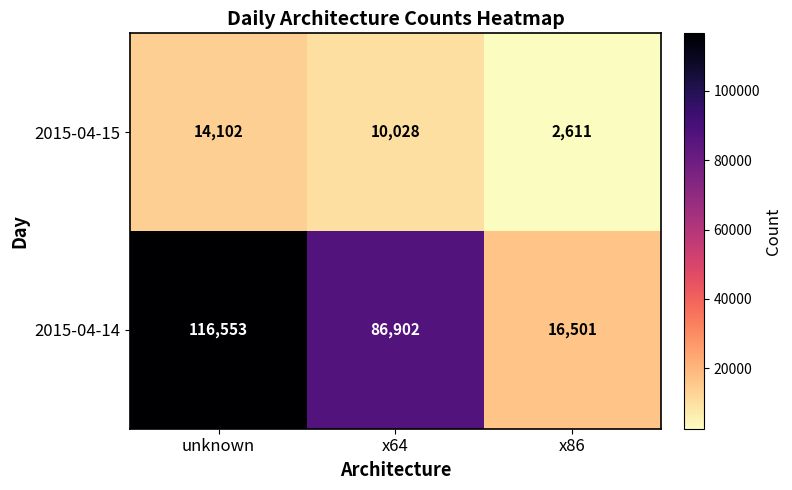

Where is 2015-04-15 nearest to the value 8356?

x64